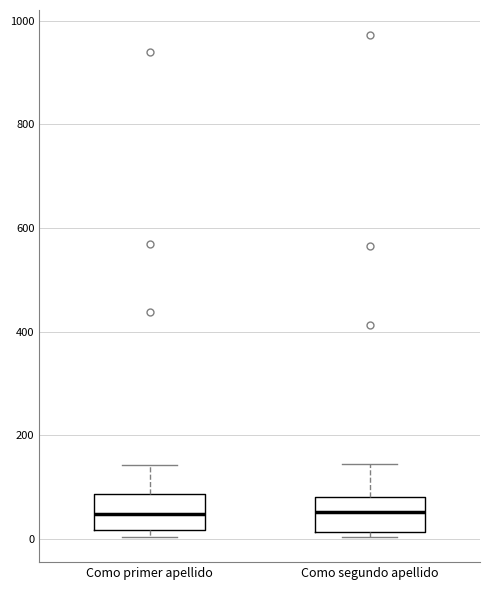

Where is the upper edge of the box for Como primer apellido on the y-axis? The values are not printed on the chart, so give them approximately, as read against the axis.

80